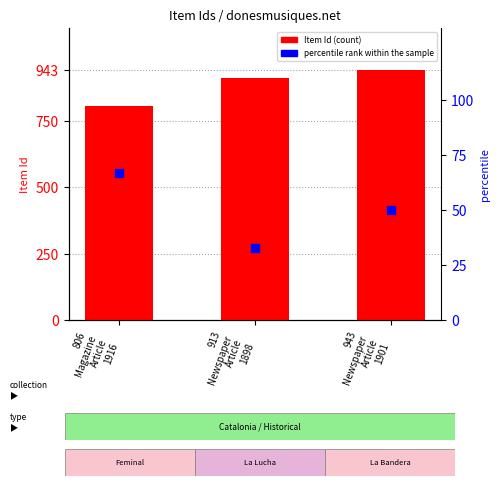

Which series has the largest total across all categories?

Item Id